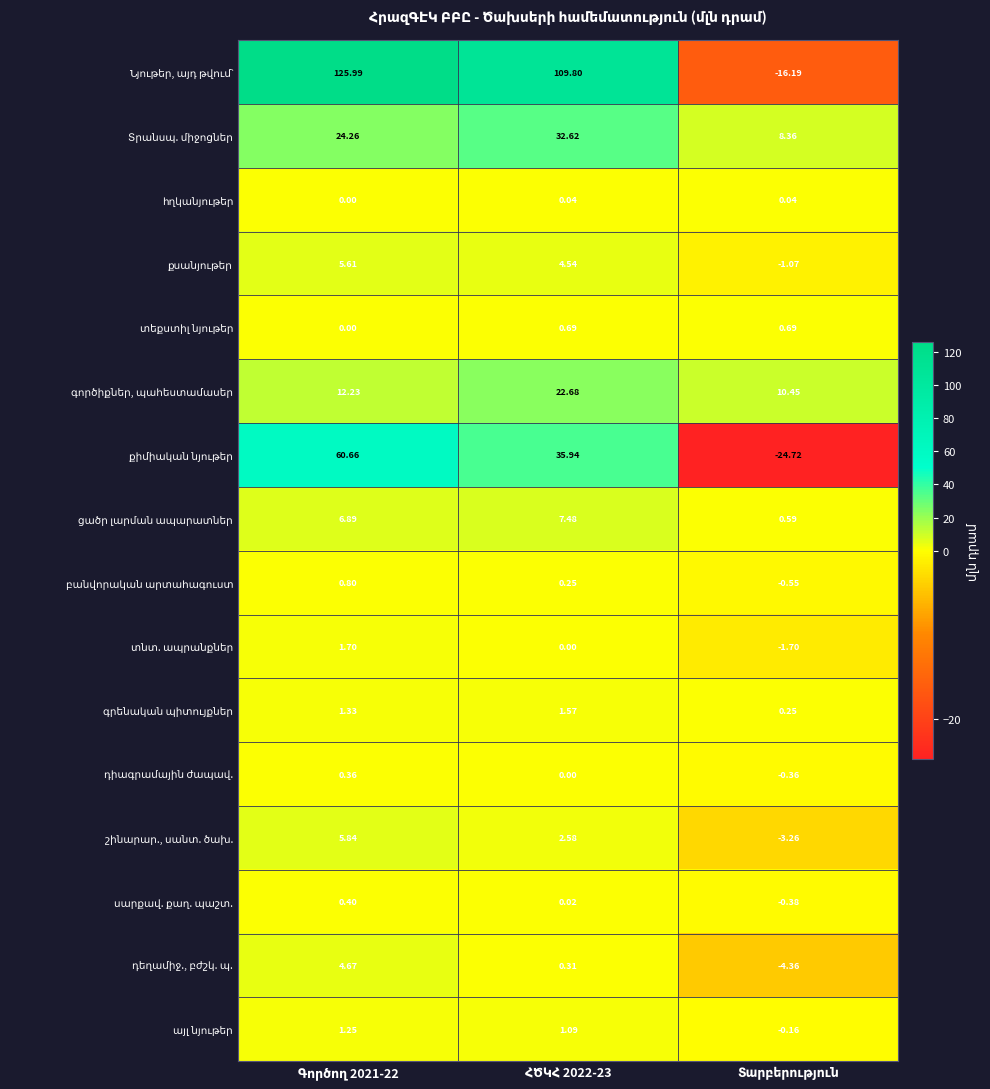

Where is հղկանյութեր nearest to the value 0?

Գործող 2021-22